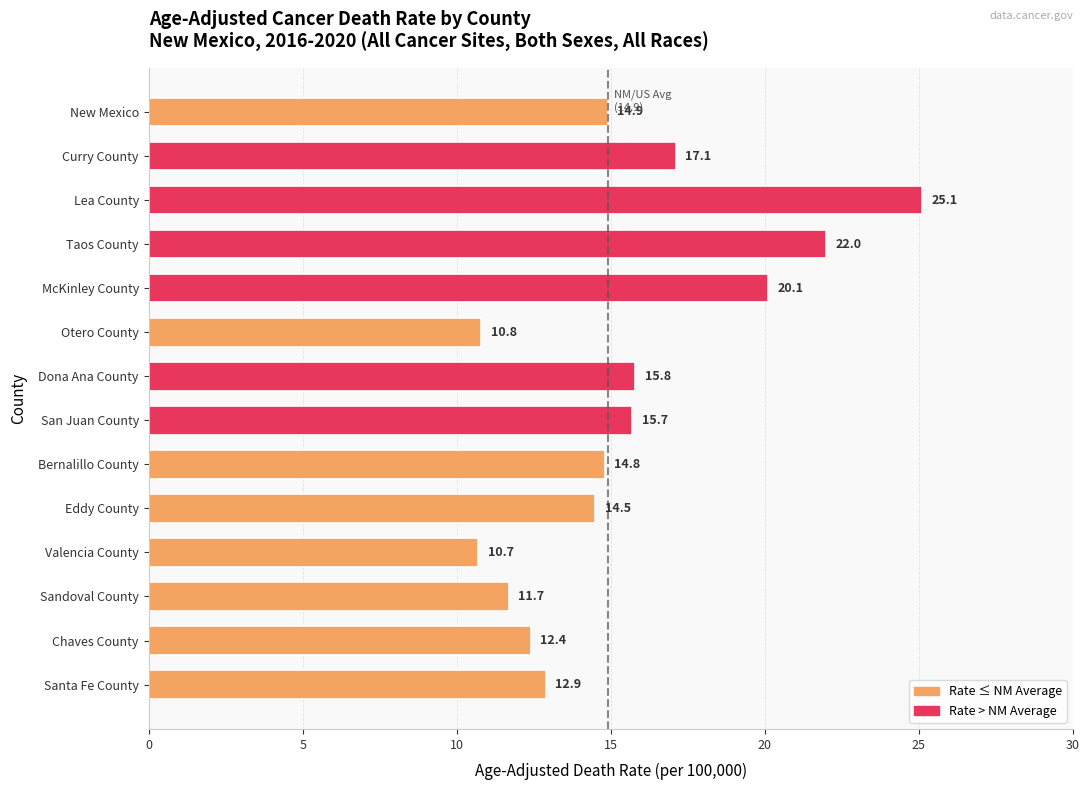

Between San Juan County and Eddy County, which is larger?

San Juan County